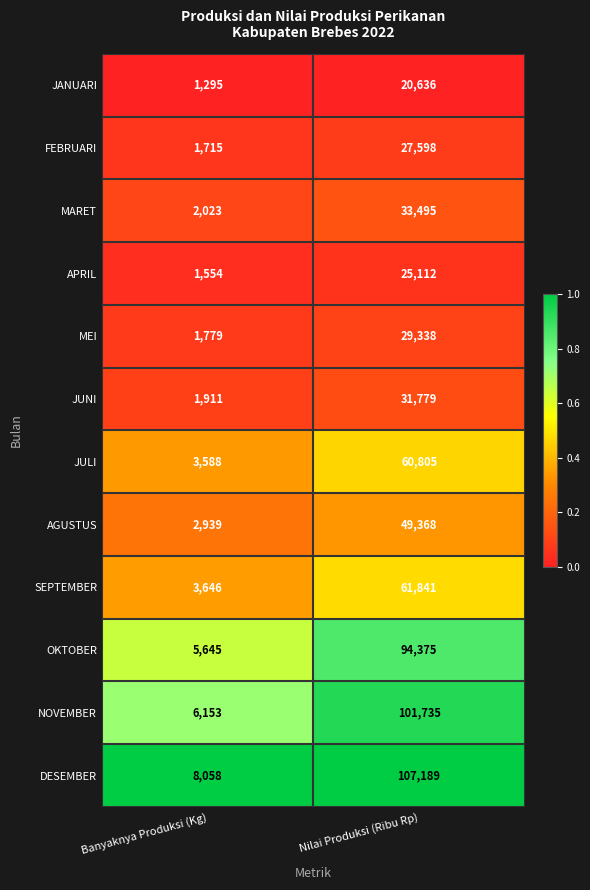

The SEPTEMBER series shows 6501 at Banyaknya Produksi (Kg). True or false?

False